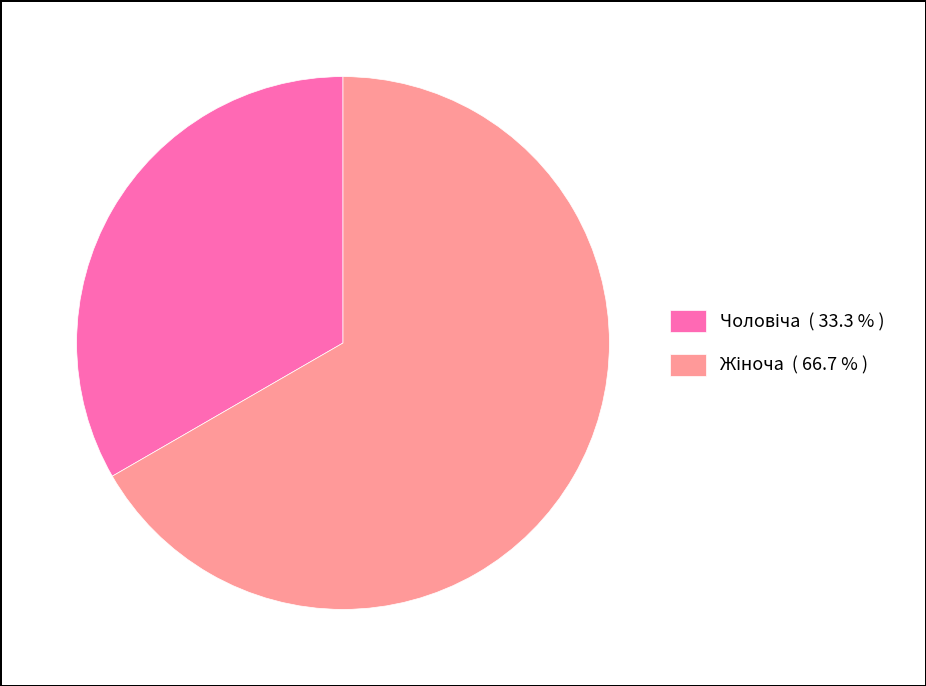

Is there a majority slice in this chart?

Yes